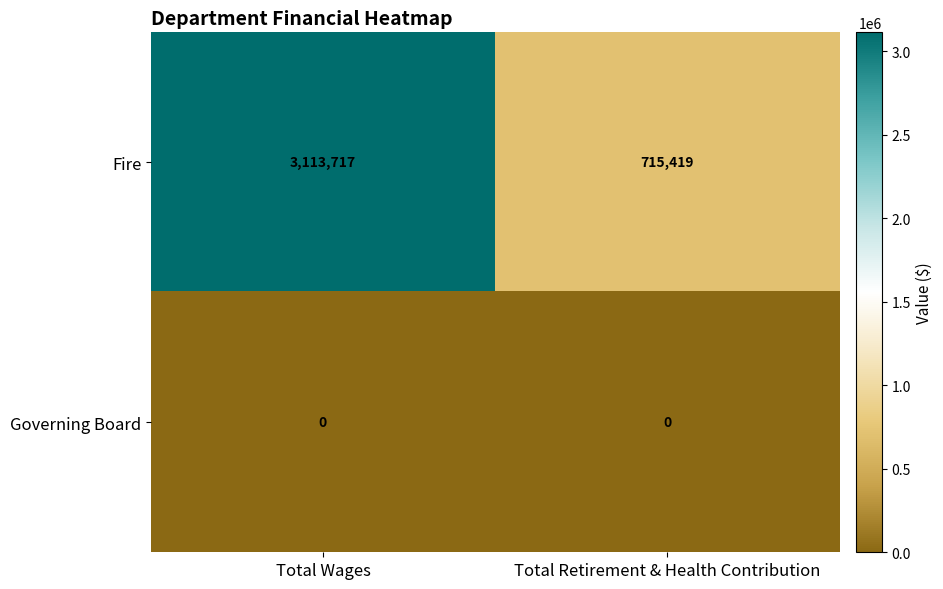

At how many categories does at least one series exceed 1126742?

1